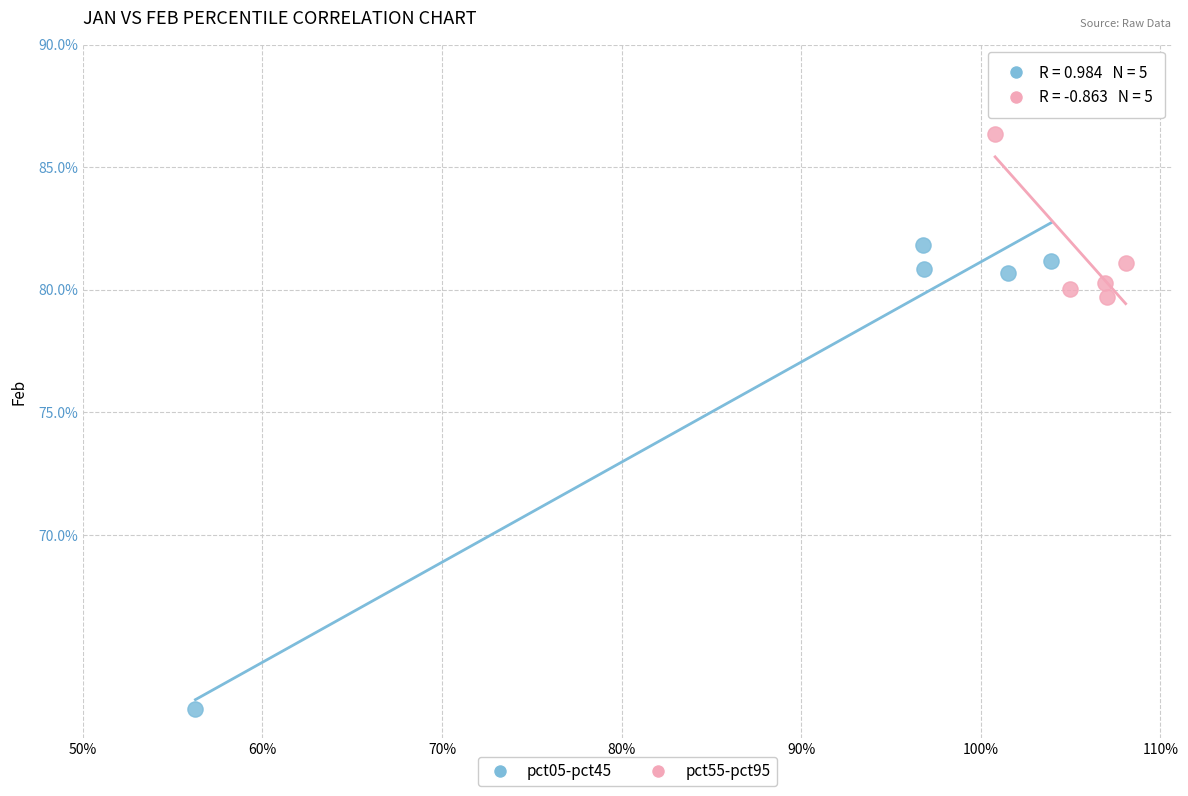

What are all the series names shown in the legend?

pct05-pct45, pct55-pct95